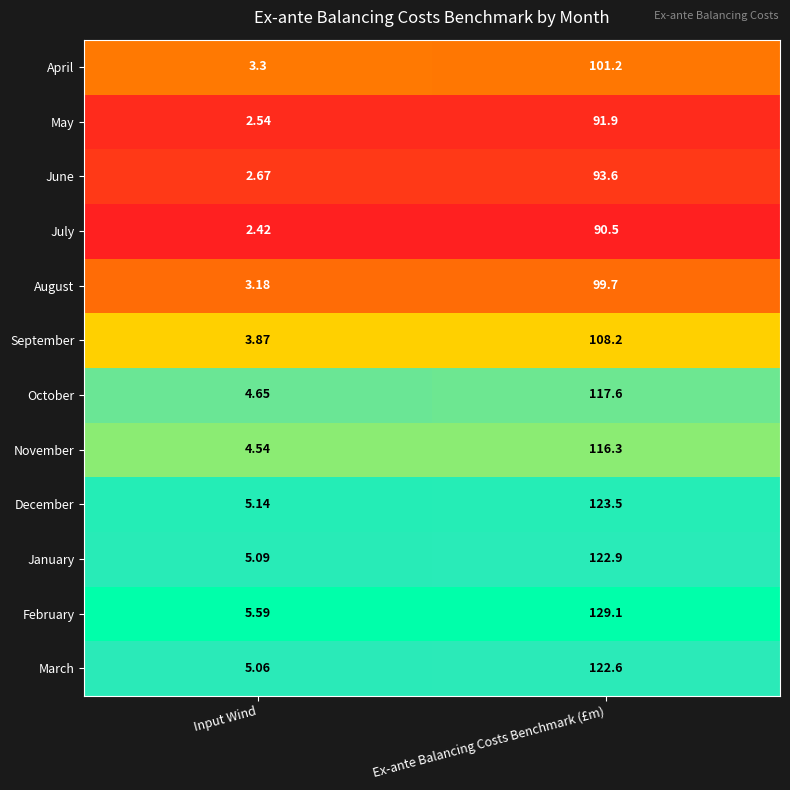

At which label is April closest to 52?

Input Wind